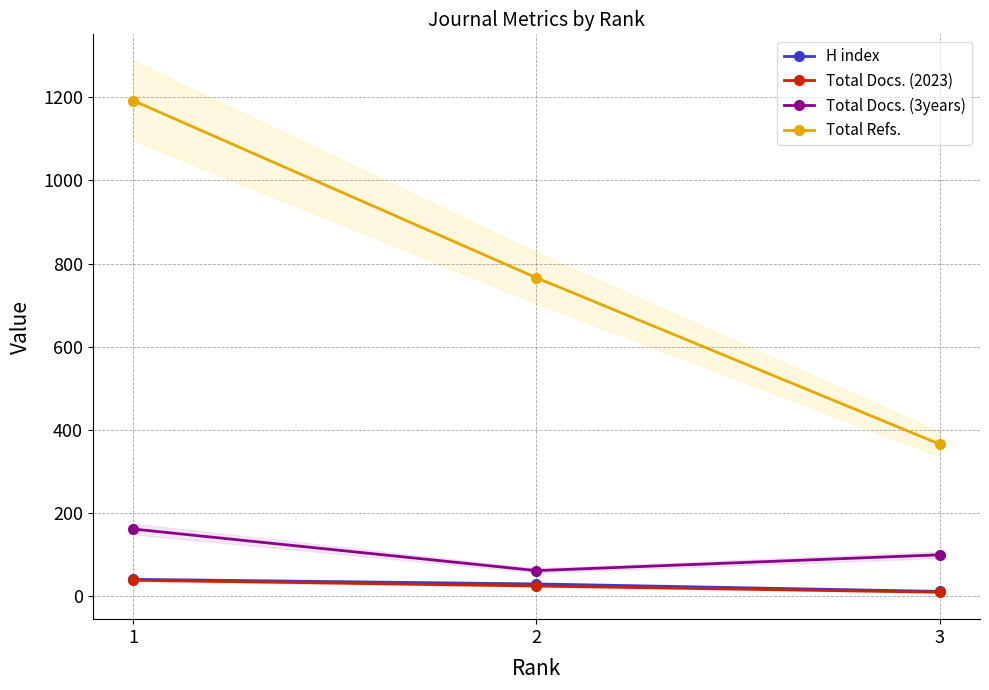

What is the value of the Total Refs. point at the 1st from the left?

1192